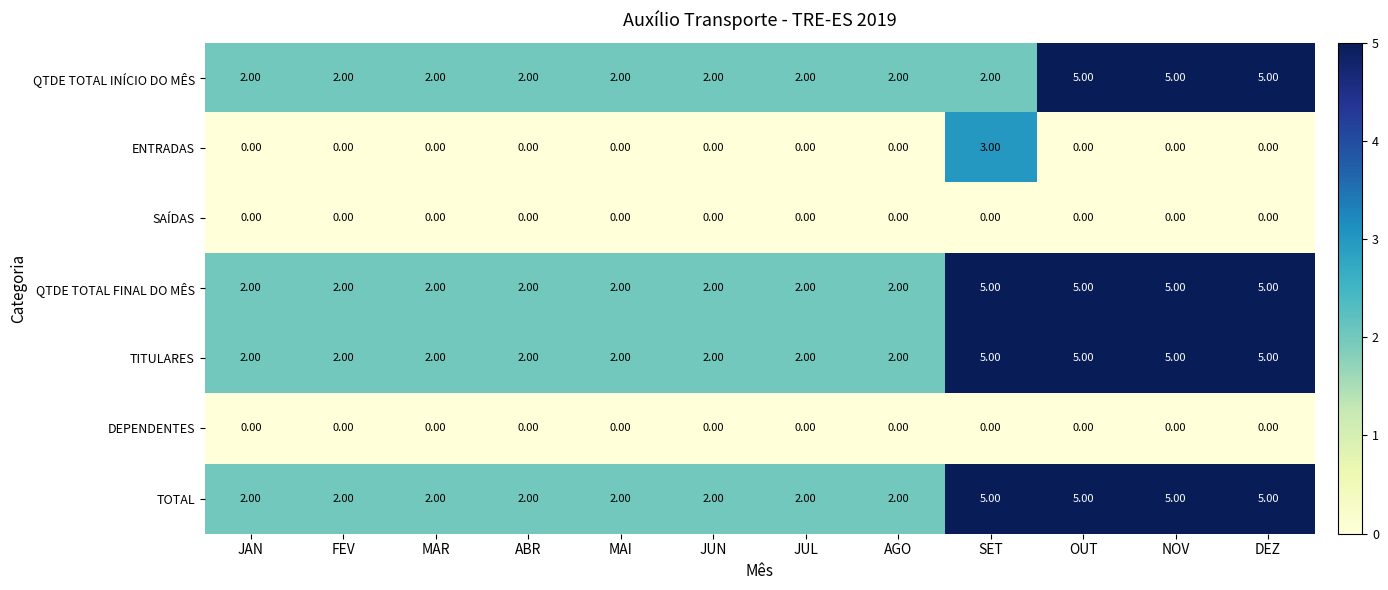

What is the sum of all QTDE TOTAL FINAL DO MÊS values?

36